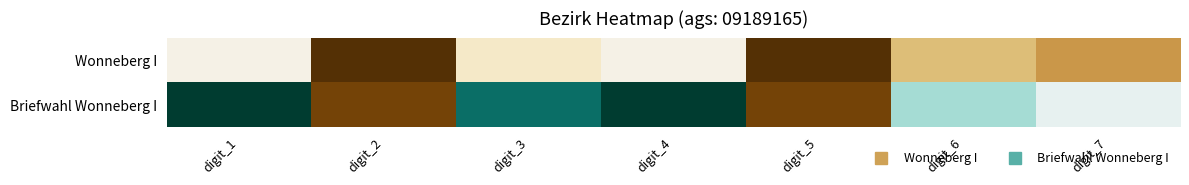

At which category is the sum across all series the highest?

digit_1